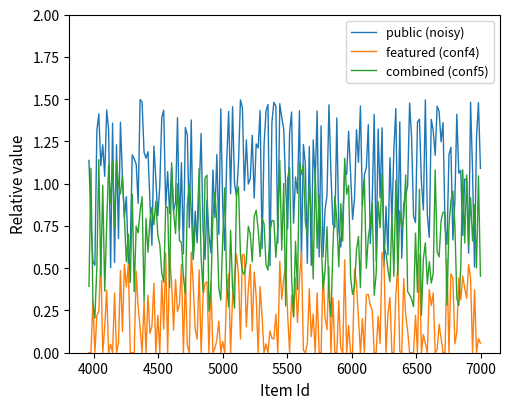

Rank the series by their maximum value, from lowest to highest.

featured (conf4), combined (conf5), public (noisy)